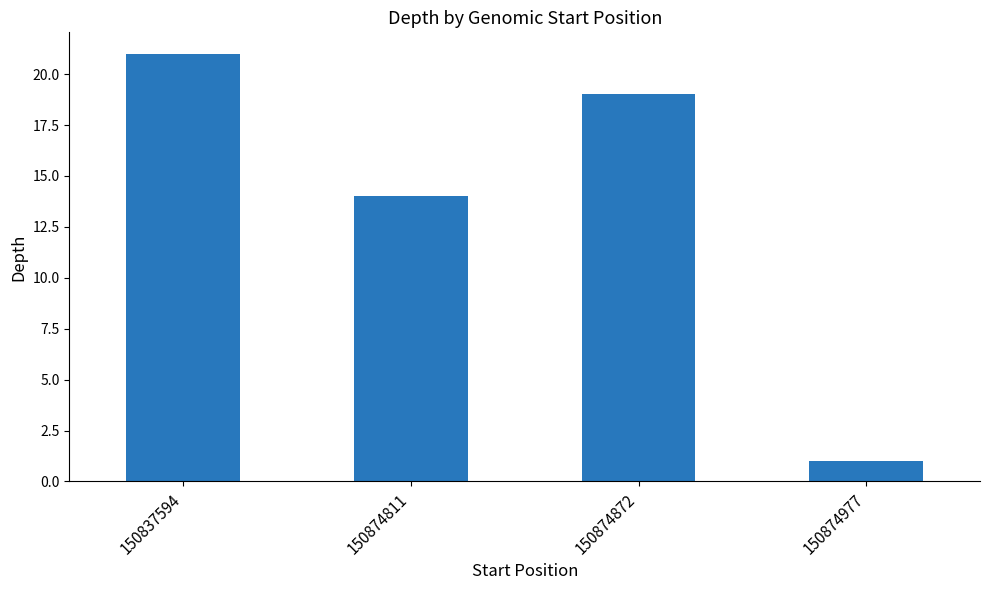

List the labels in order of value, smallest first.

150874977, 150874811, 150874872, 150837594